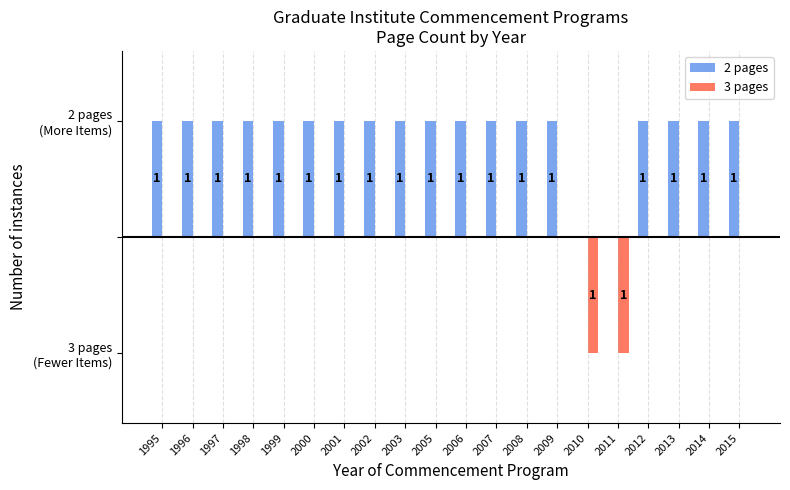

What is the difference between the maximum and minimum values in the 2 pages series?

1